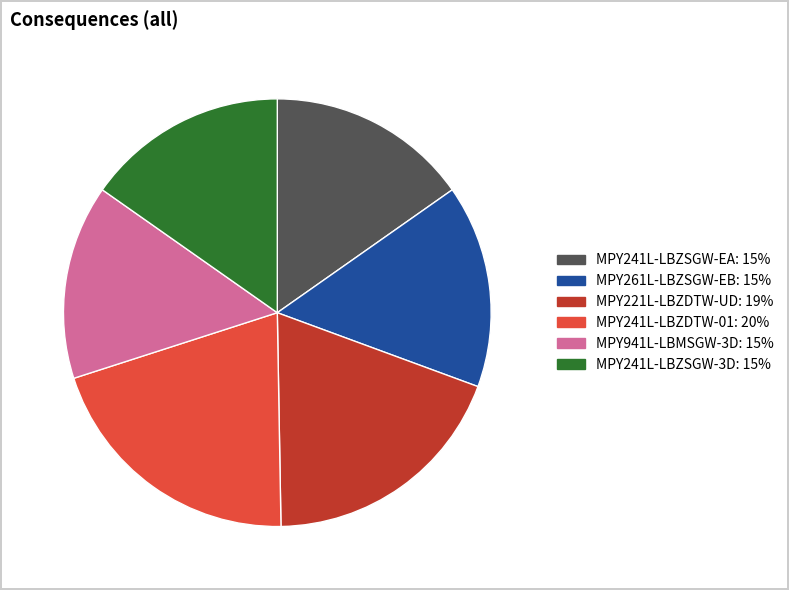

Which slice is the largest?

MPY241L-LBZDTW-01